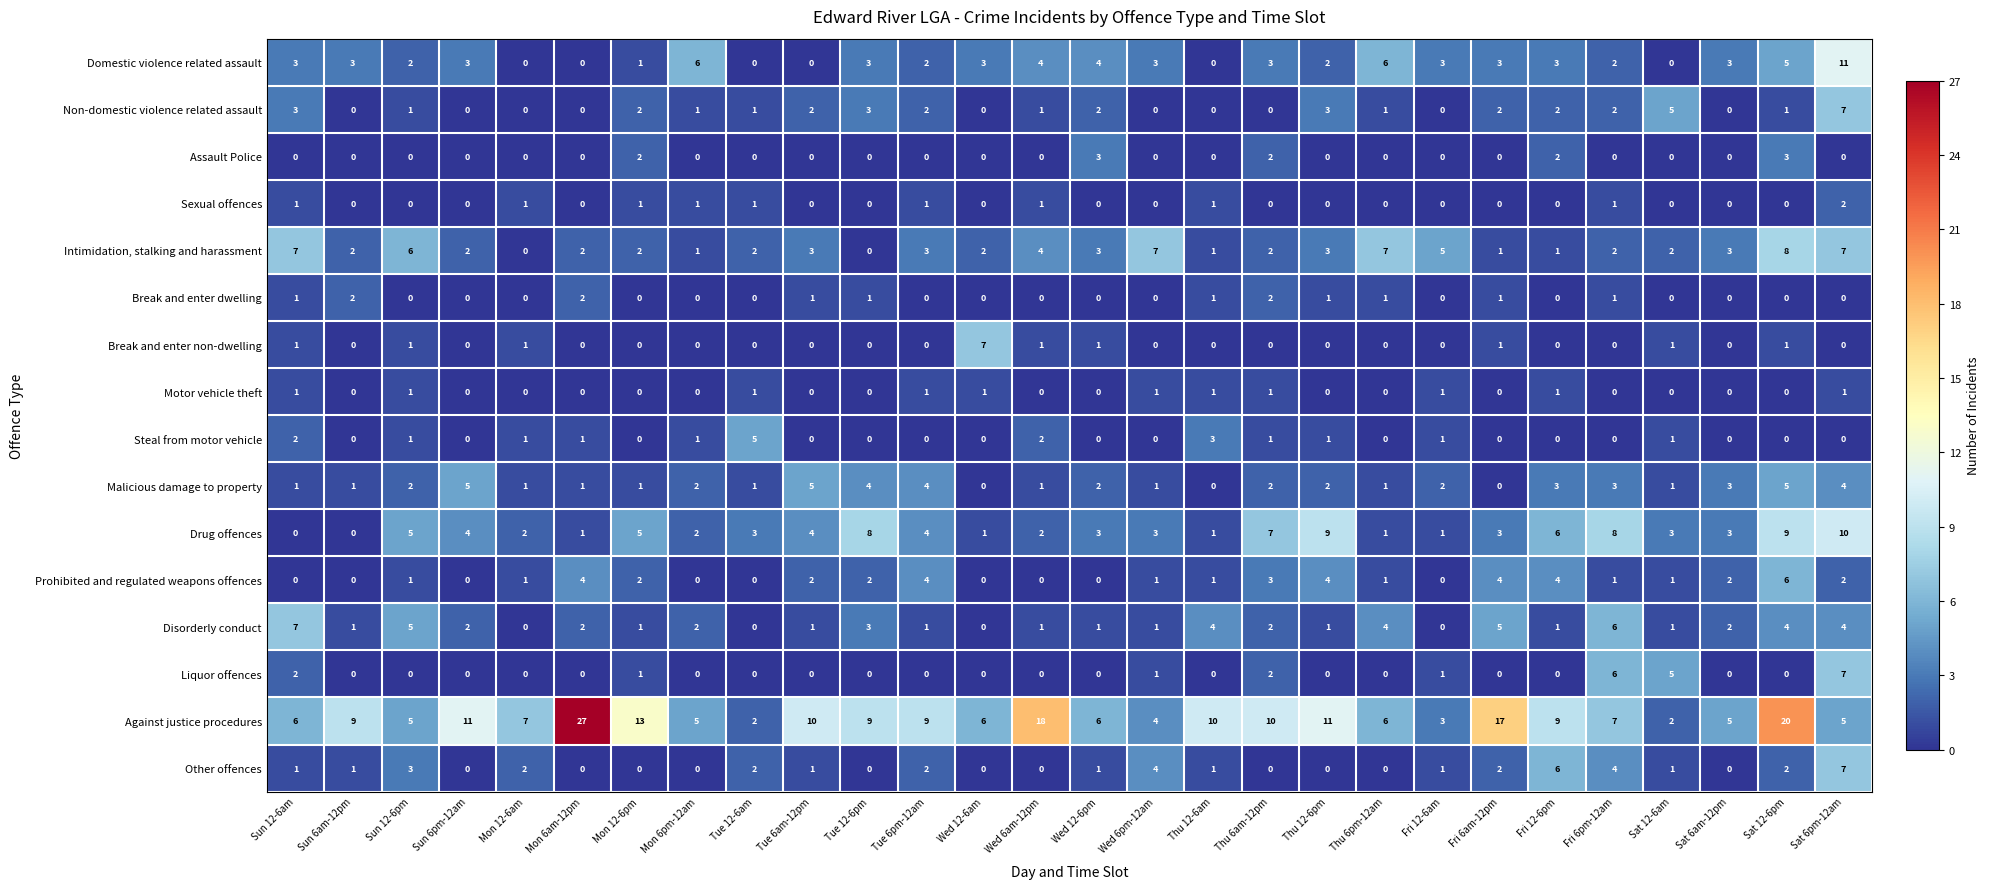

The Disorderly conduct series shows 0 at Mon 12-6am. True or false?

True